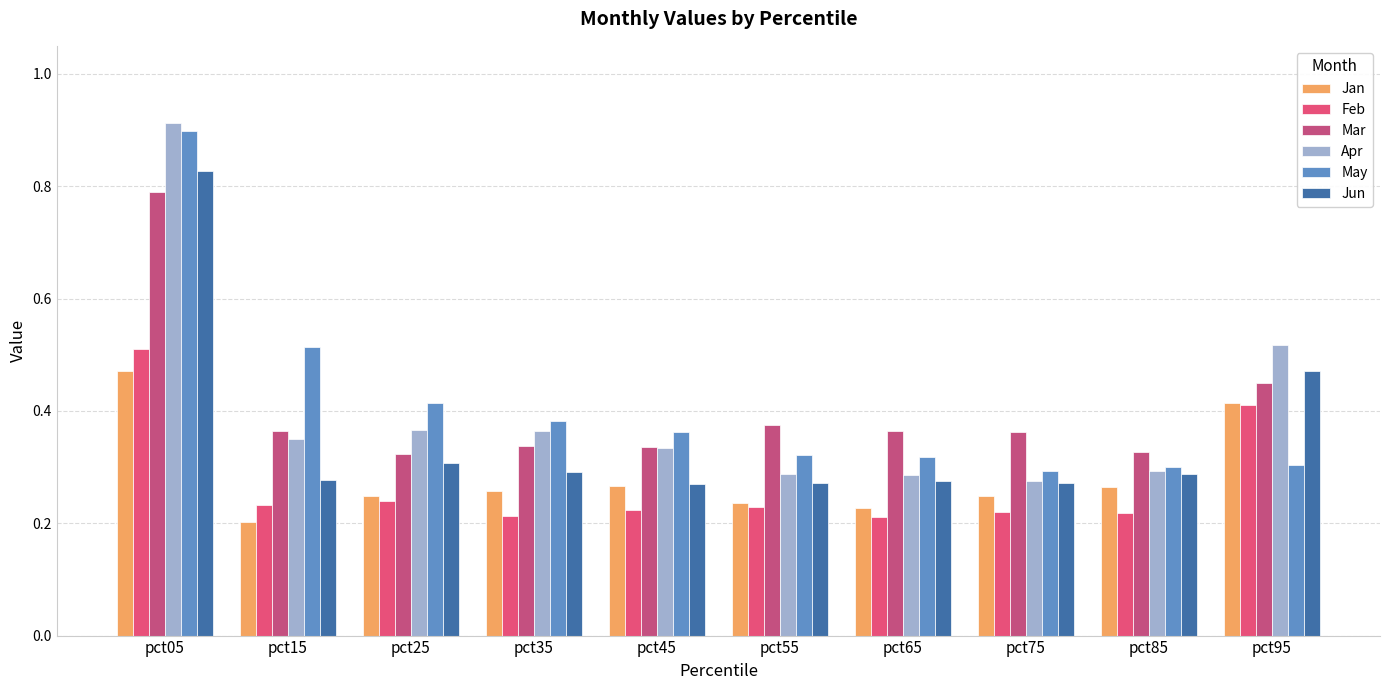

Does the chart contain any negative values?

No